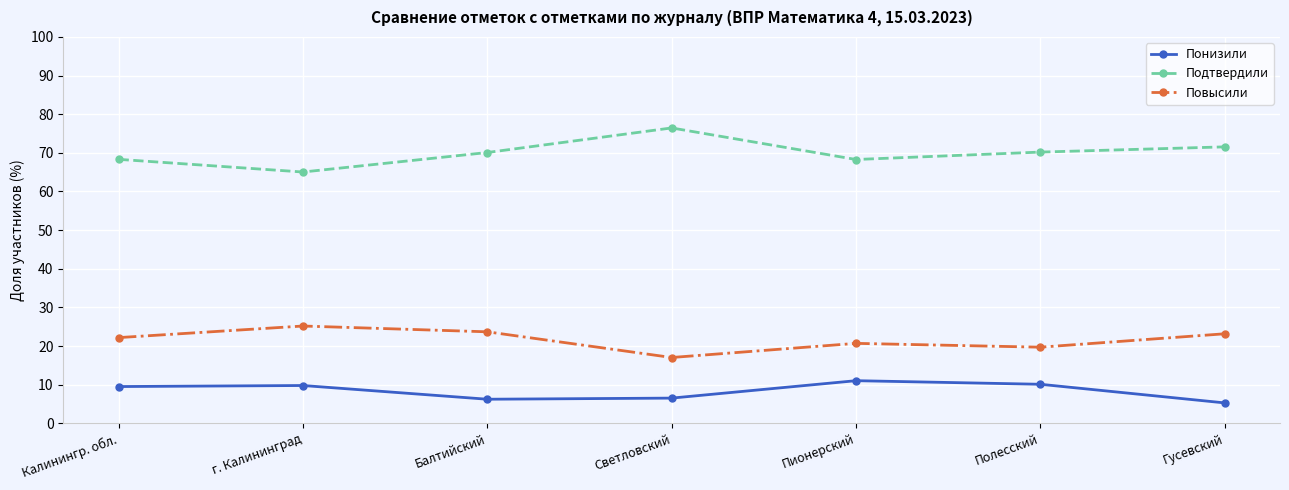

Where is the first local minimum for Повысили?

Светловский